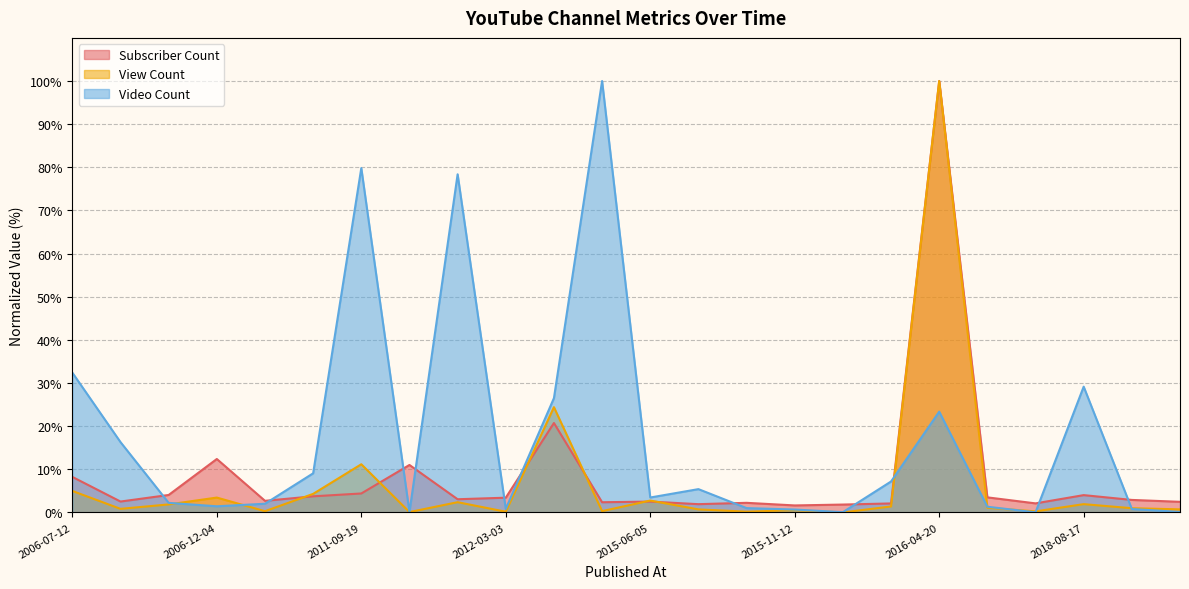

Where do View Count and Subscriber Count first cross each other?

2009-06-25 and 2009-09-21